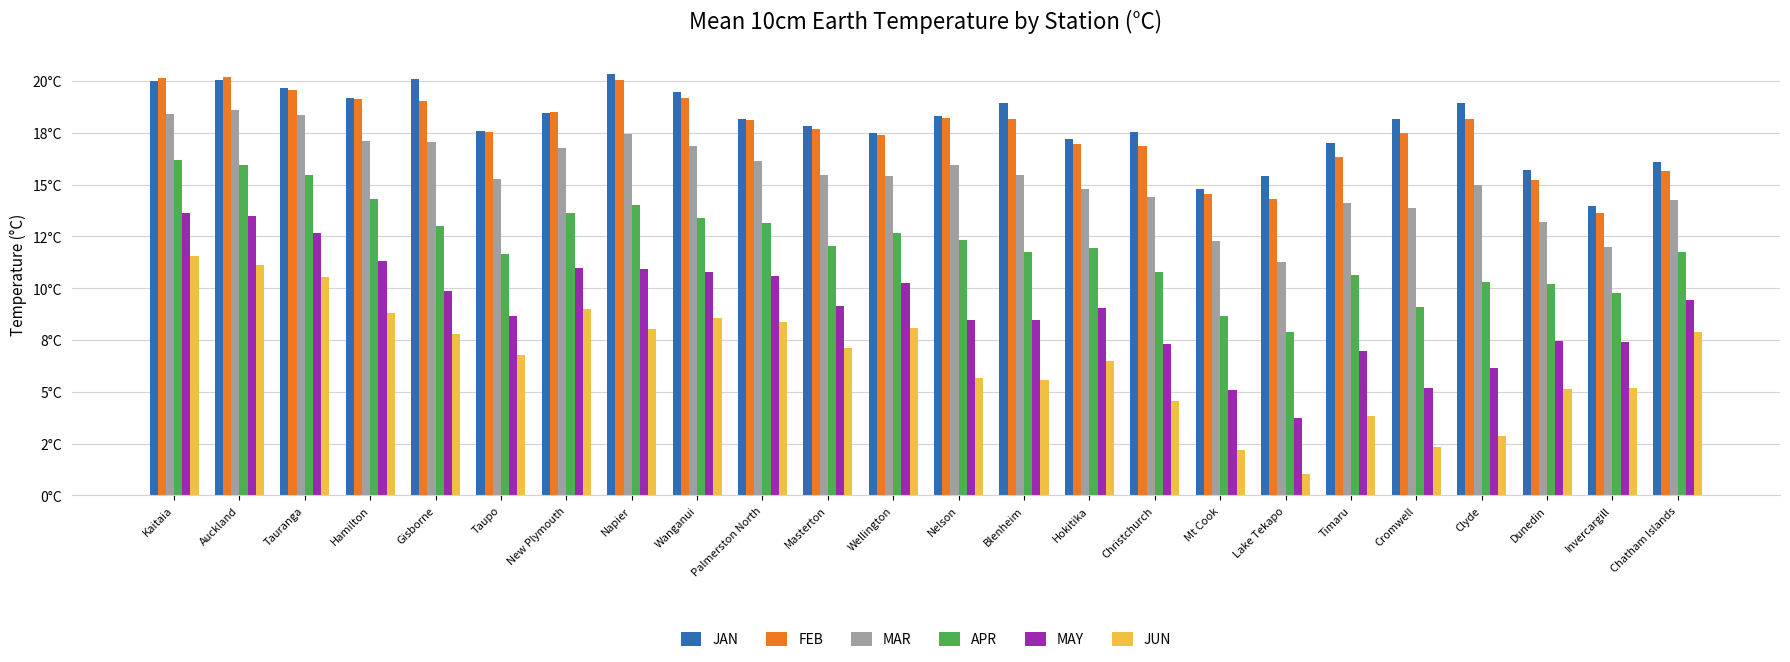

What are all the series names shown in the legend?

JAN, FEB, MAR, APR, MAY, JUN